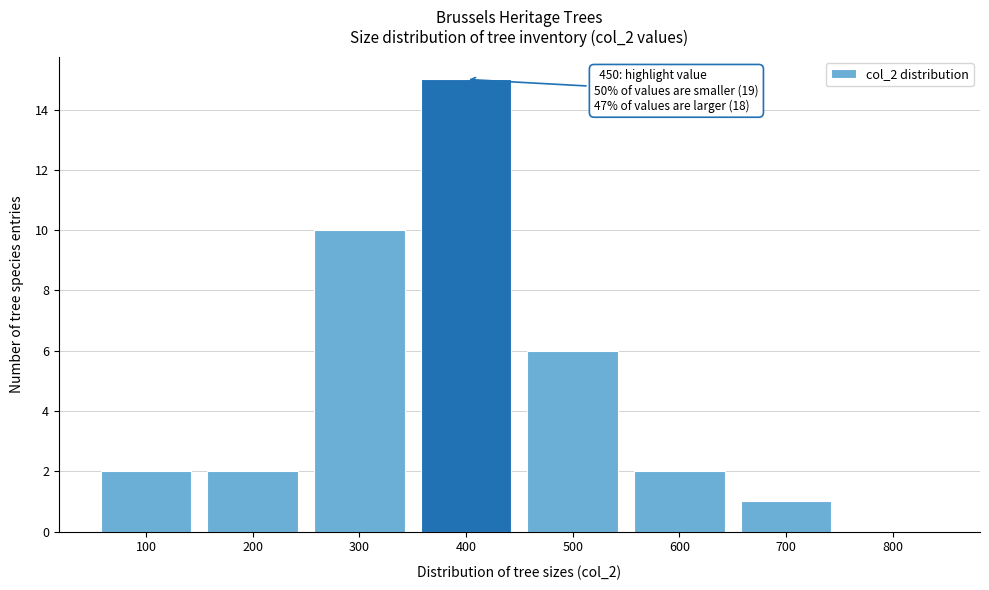

Reading left to right, what are all the values shown in this chart?

100=2	200=2	300=10	400=15	500=6	600=2	700=1	800=0